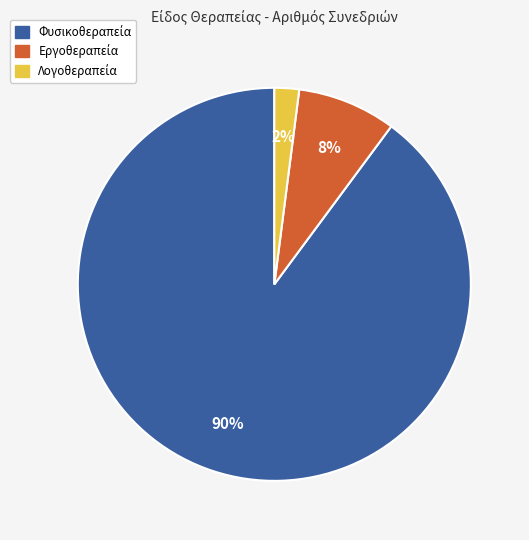

Does any single category account for the majority?

Yes